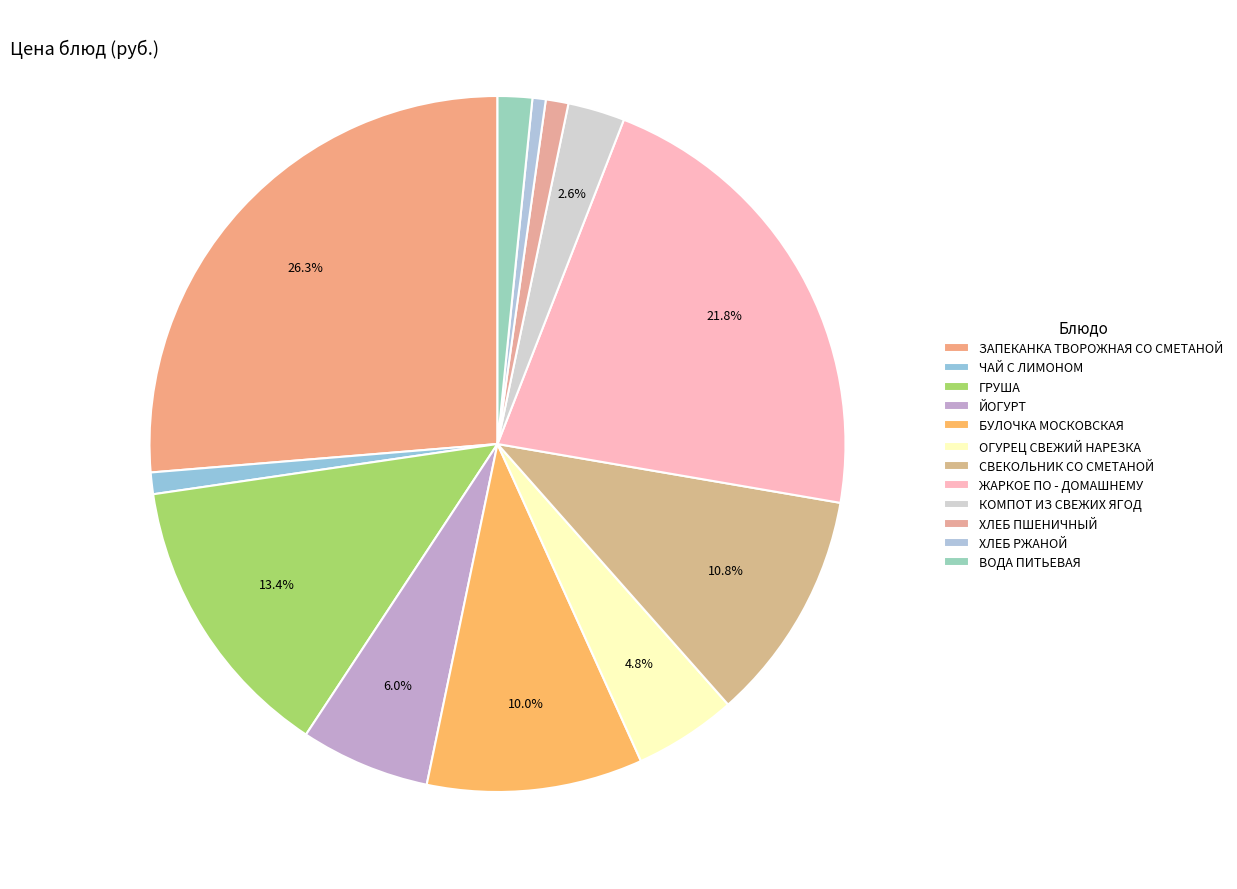

Approximately how many times larger is the value at ЖАРКОЕ ПО - ДОМАШНЕМУ compared to ХЛЕБ РЖАНОЙ?

35.4